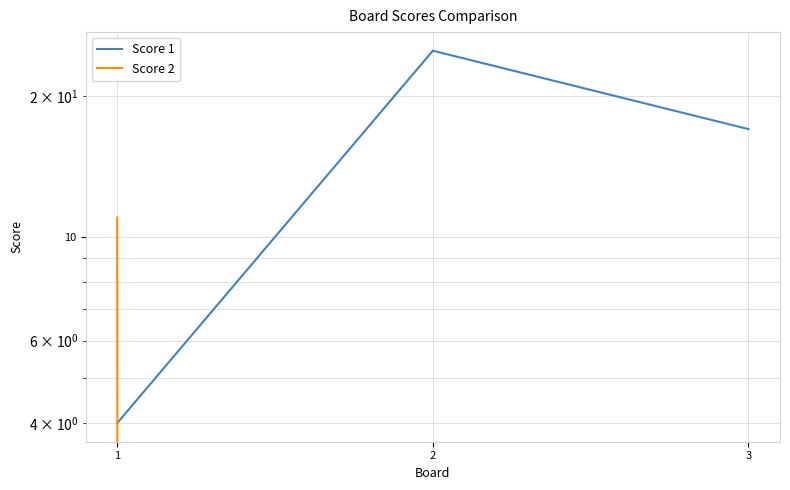

What is the sum of the Score 1 values at 3 and 1?

21